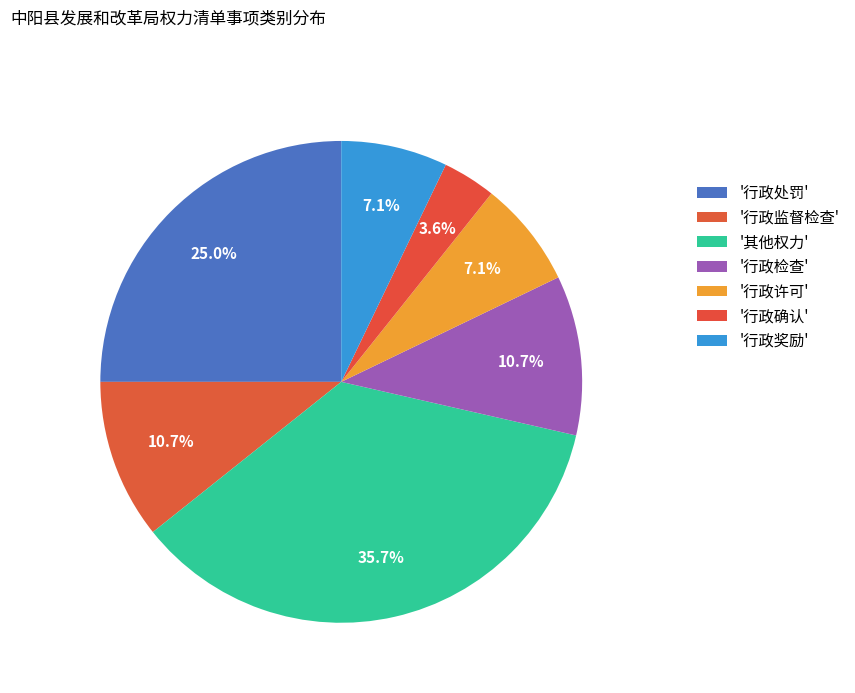

How many slices are in this pie chart?

7